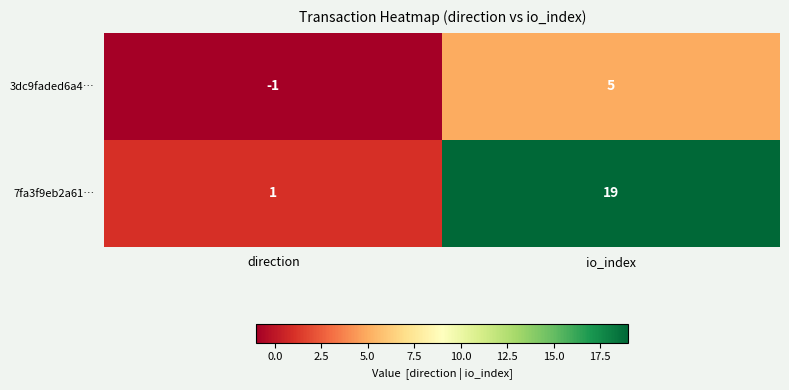

Which category has the highest value across all series?

io_index